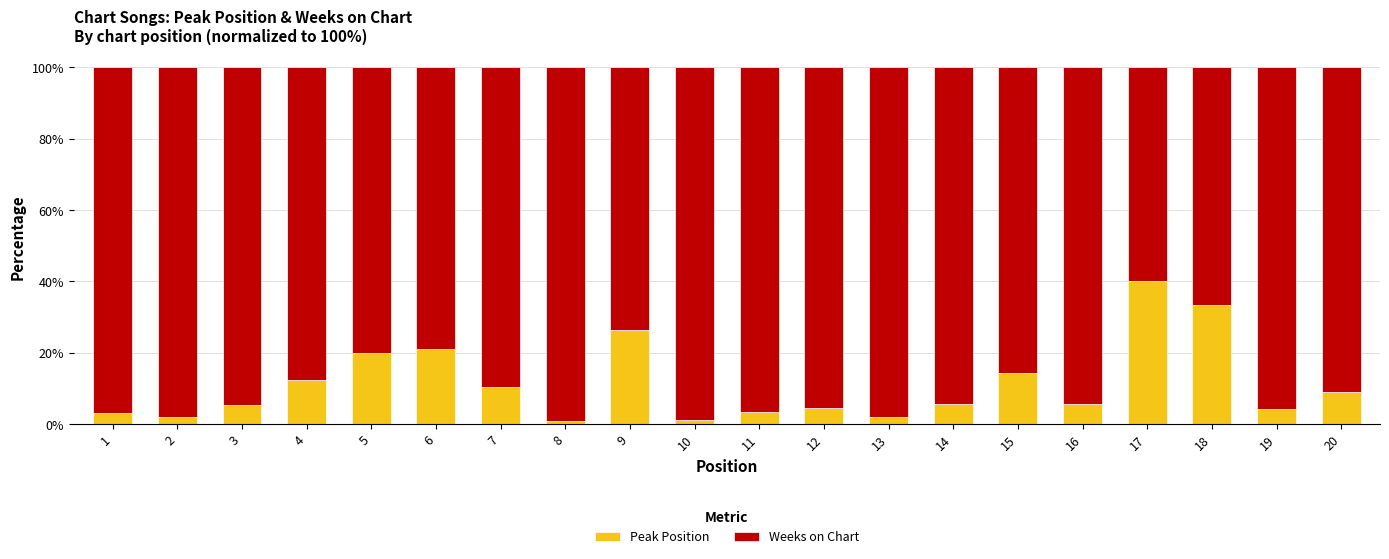

What are all the series names shown in the legend?

Peak Position, Weeks on Chart